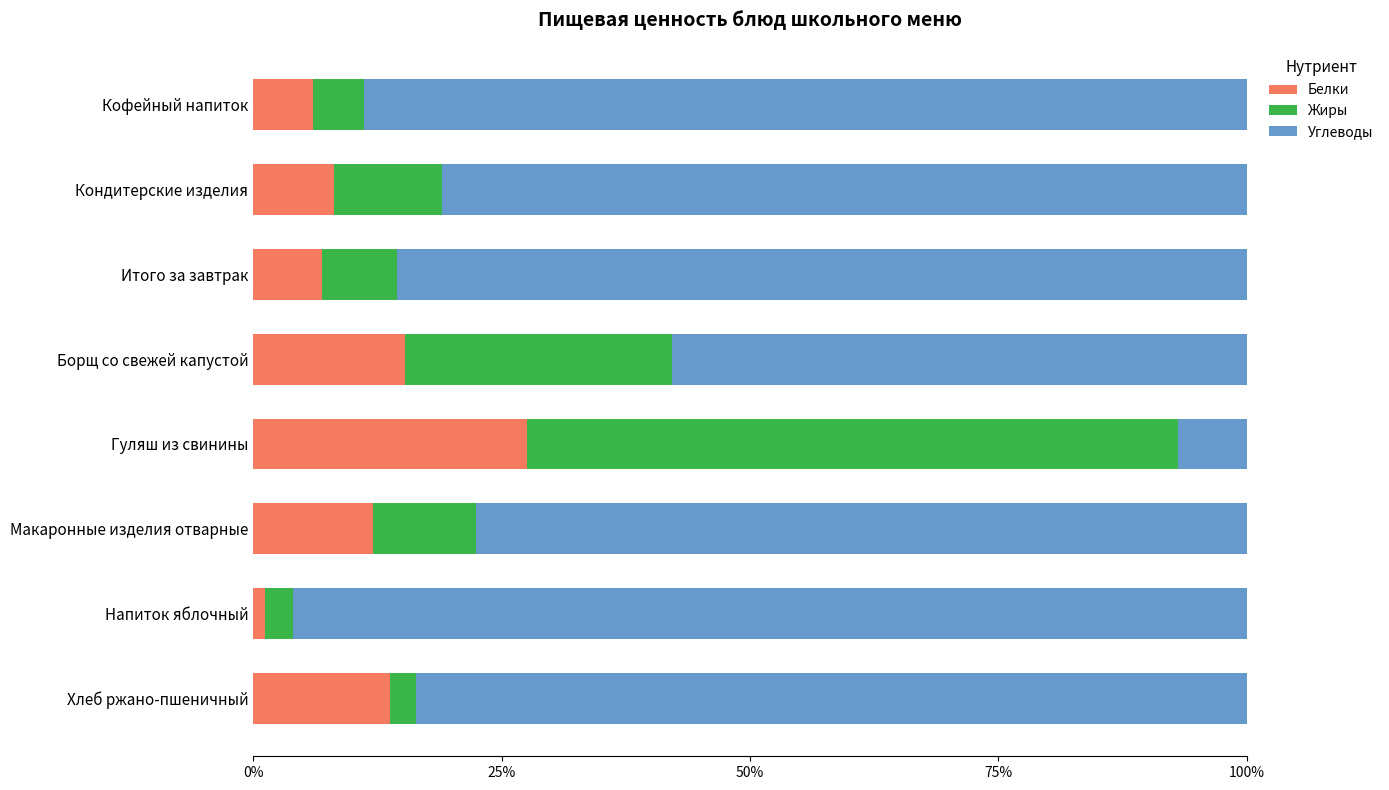

What is the total value across all series at Борщ со свежей капустой?

100.0